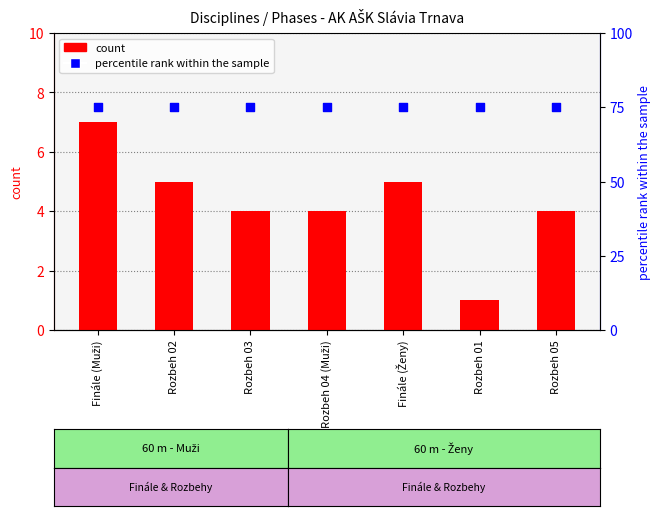

At how many categories does at least one series exceed 54?

7